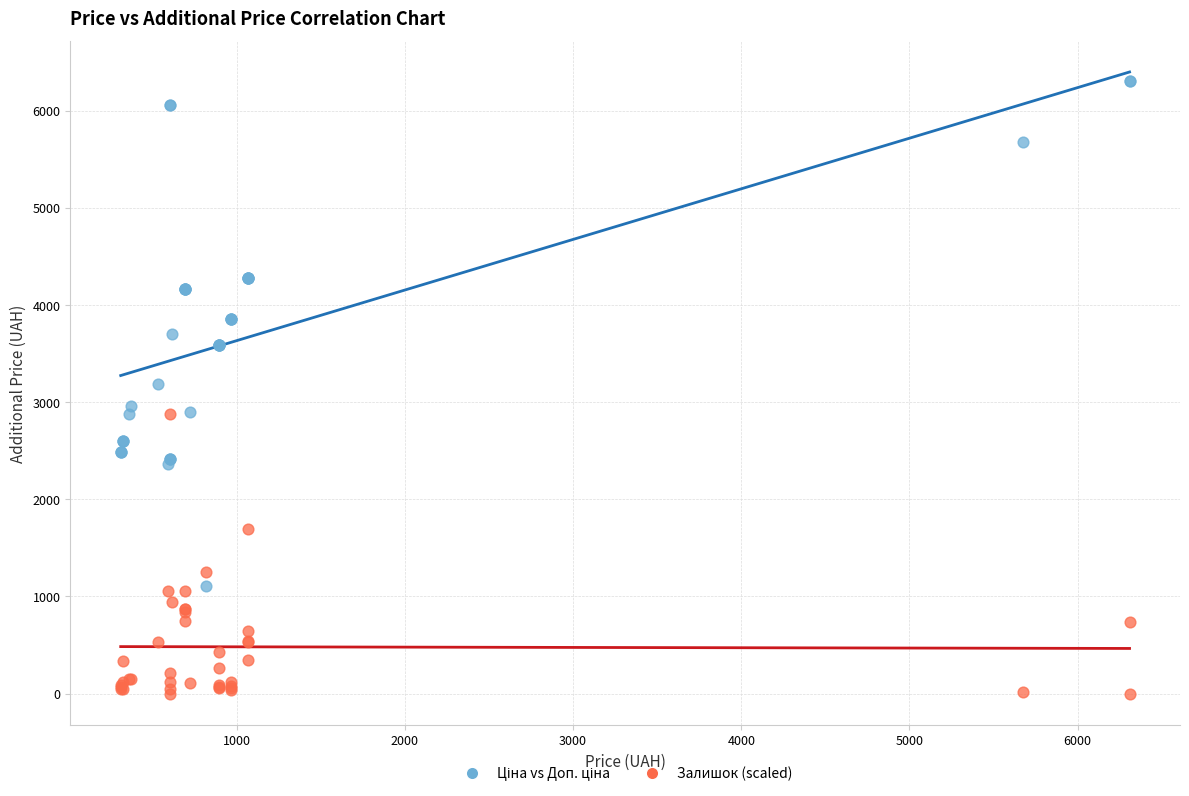

Which series reaches the minimum Y coordinate?

Залишок (scaled)